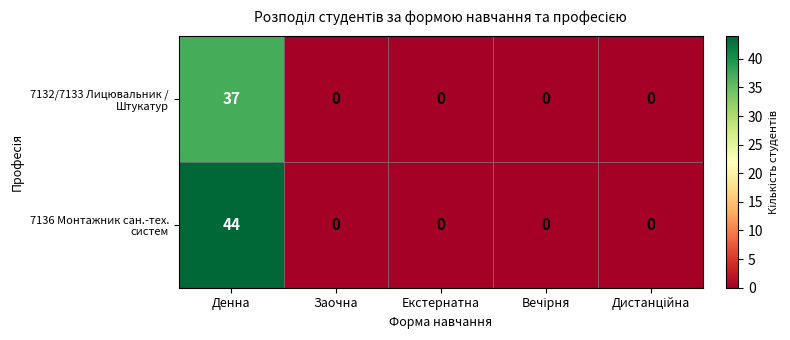

At which category is the sum across all series the highest?

Денна